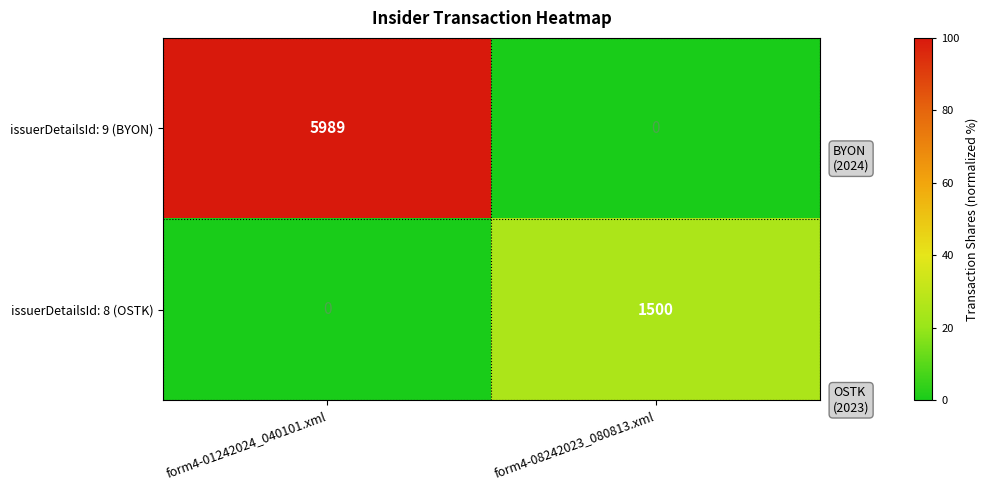

Which series has the largest total across all categories?

issuerDetailsId: 9 (BYON)